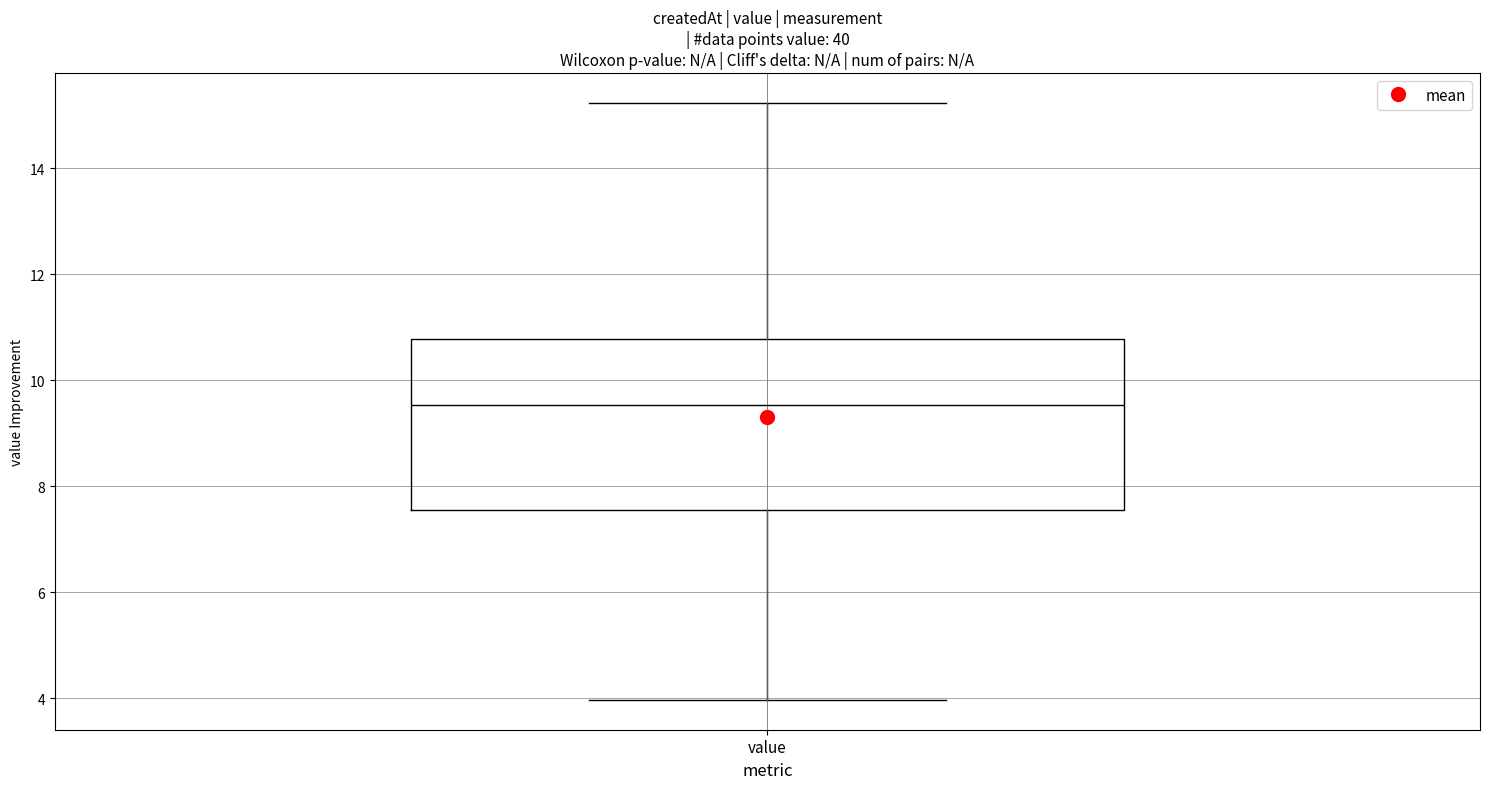

Read this box plot against the y-axis: the position of the median line, the range covered by the box, and the ends of both whiskers. The values are not printed on the chart, so give them approximately, as read against the axis.

median 9.6, box 7.6 to 10.8, whiskers 4.0 to 15.2